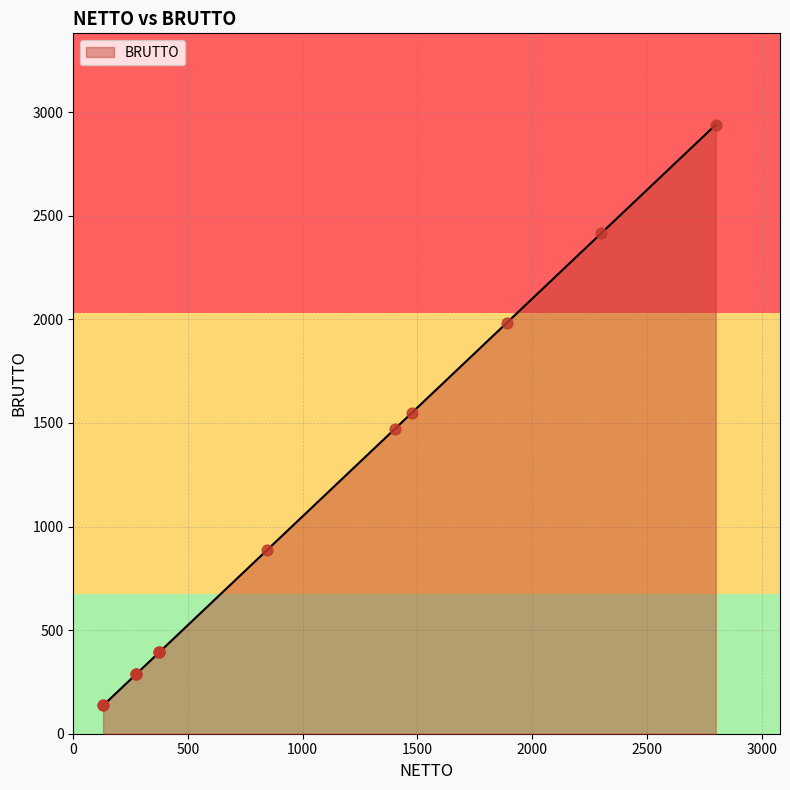

What is the change in value from 1476 to 1400?

-79.8